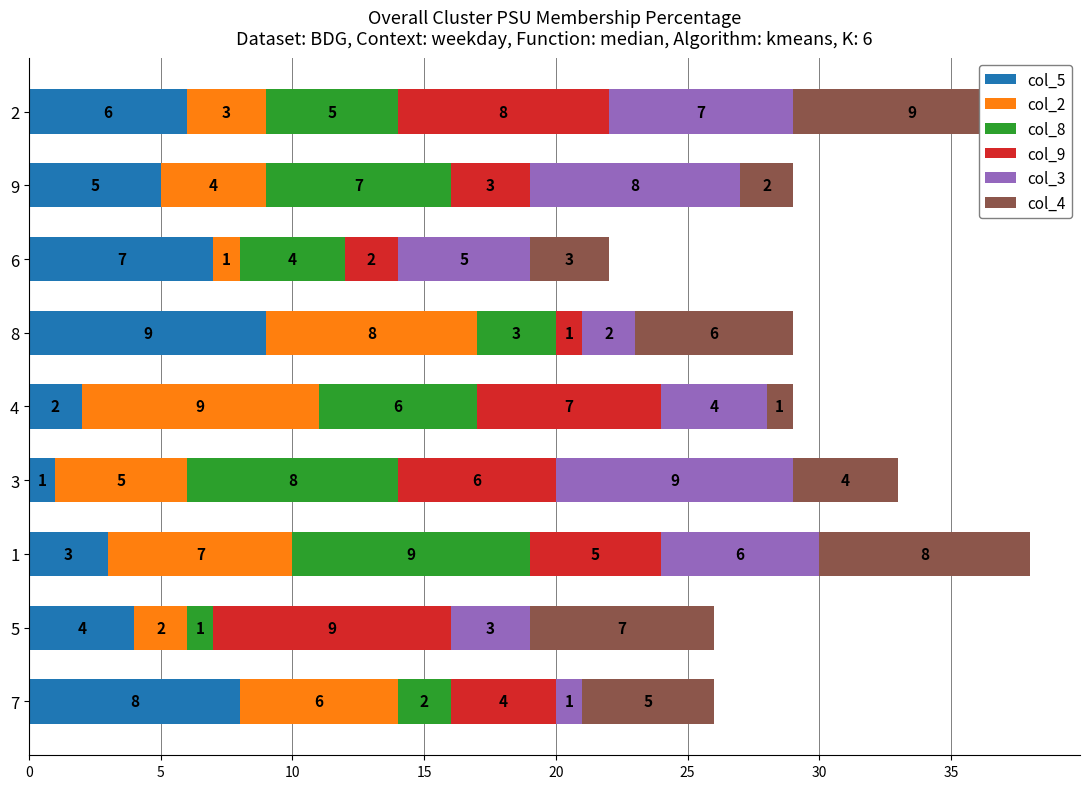

Which series has the widest spread of values?

col_5